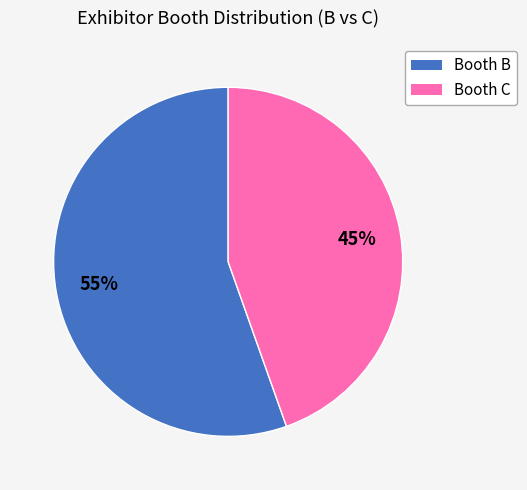

To the nearest percent, what is the average slice percentage?

50%